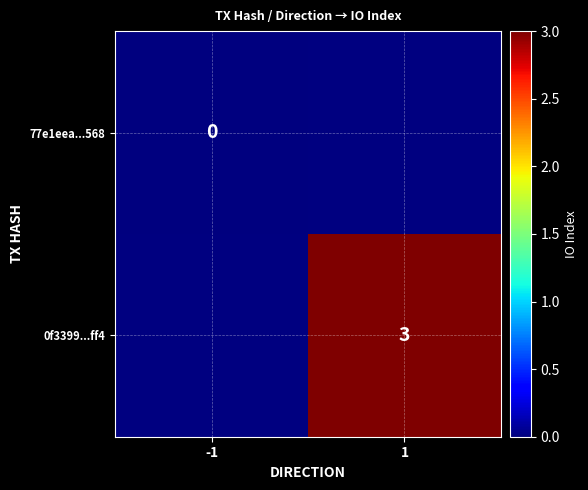

True or false: 0f3399...ff4 has a value of 1 at 1.

False